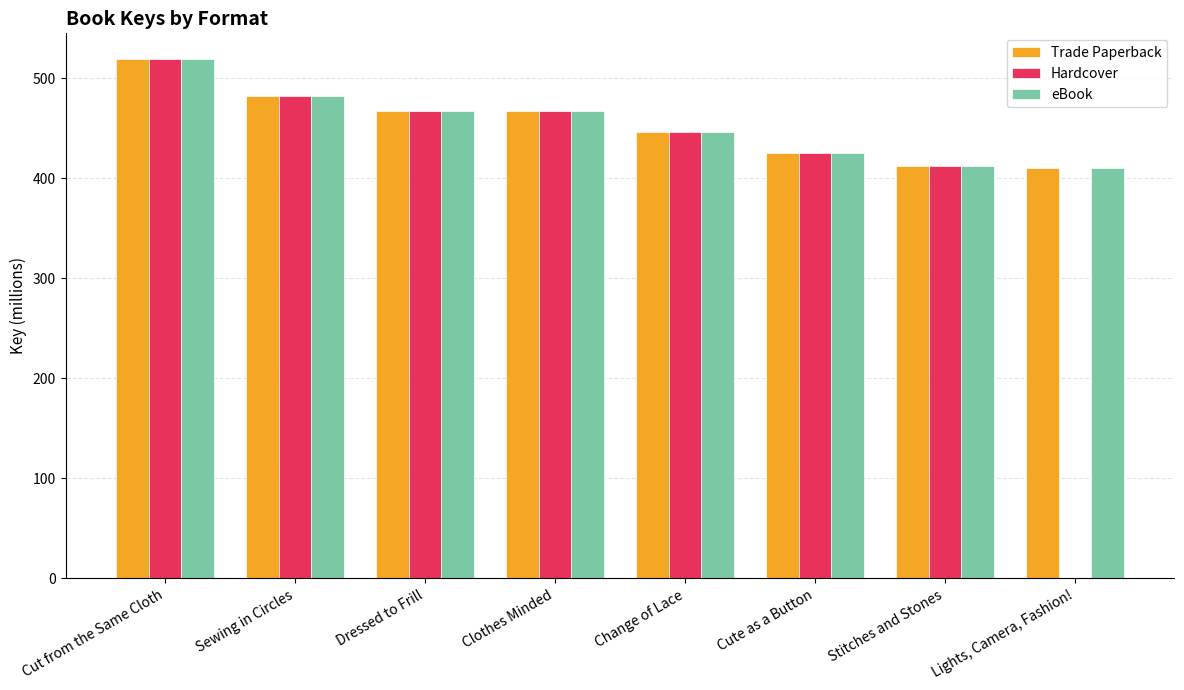

What are all the series names shown in the legend?

Trade Paperback, Hardcover, eBook